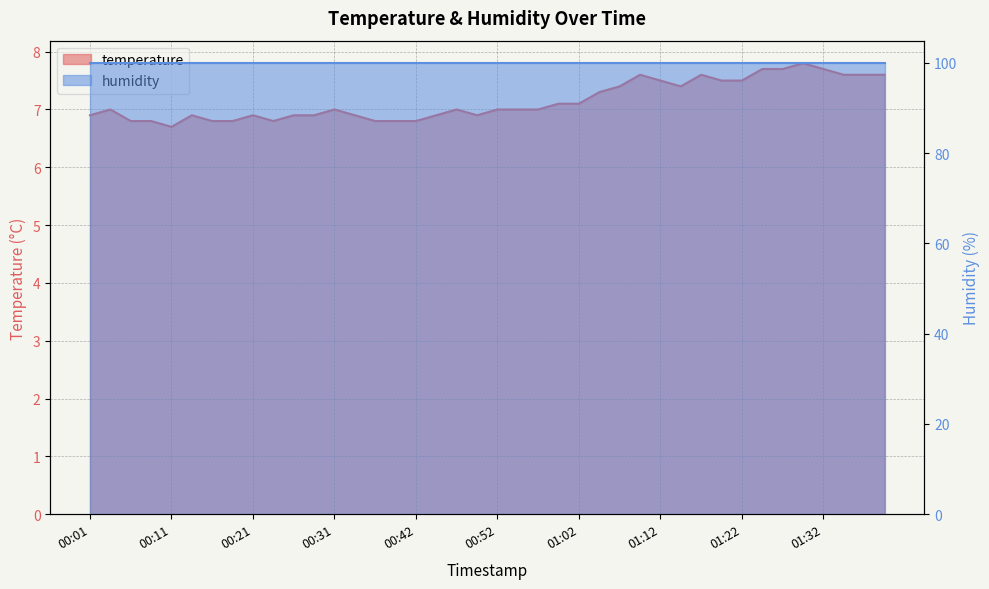

What is the ratio of the value at 01:09 to the value at 01:02?

1.1